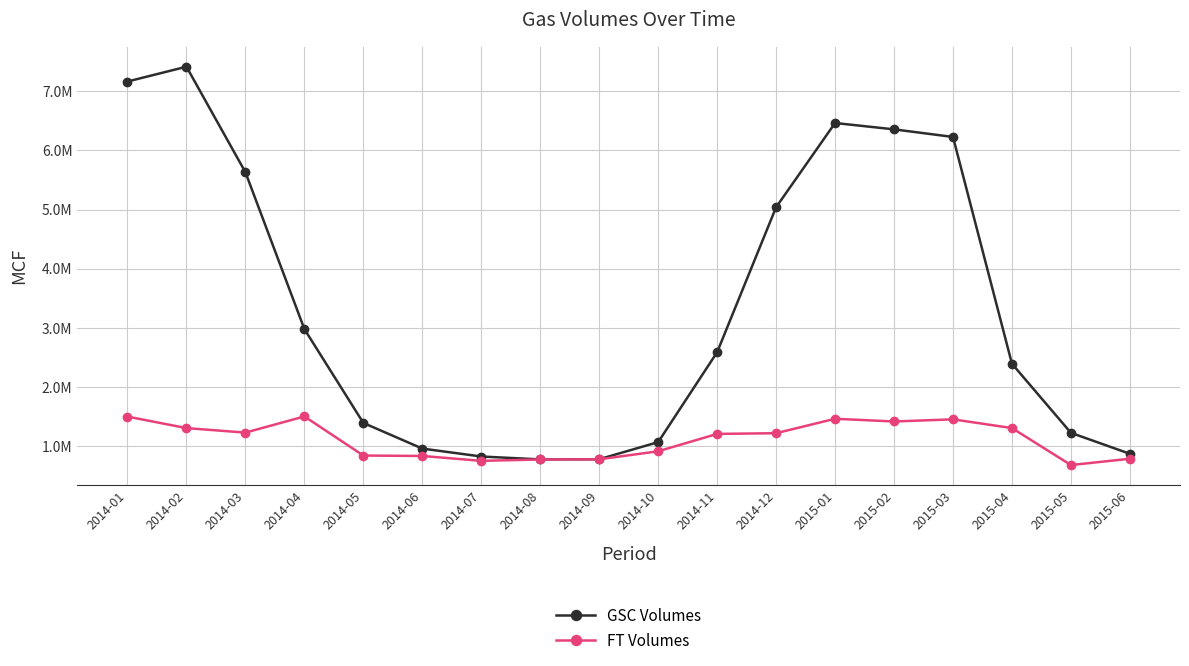

What is the difference between the highest and lowest values at 2015-06?

83790.6